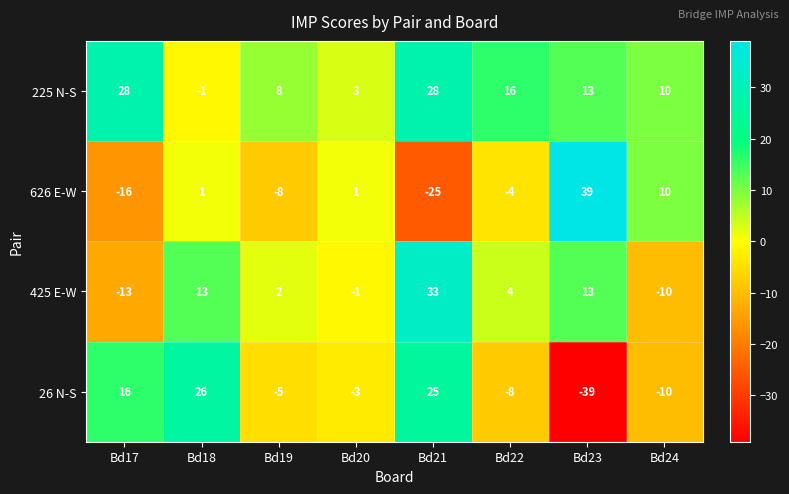

What is the difference between the maximum and minimum values in the 225 N-S series?

29